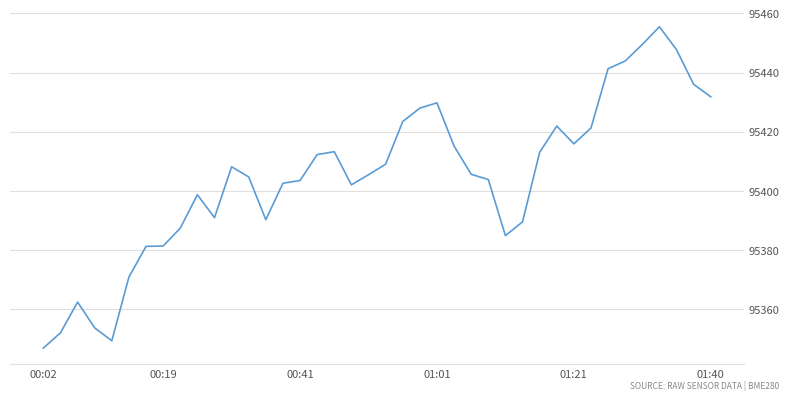

What is the minimum value shown in the chart?

95347.0